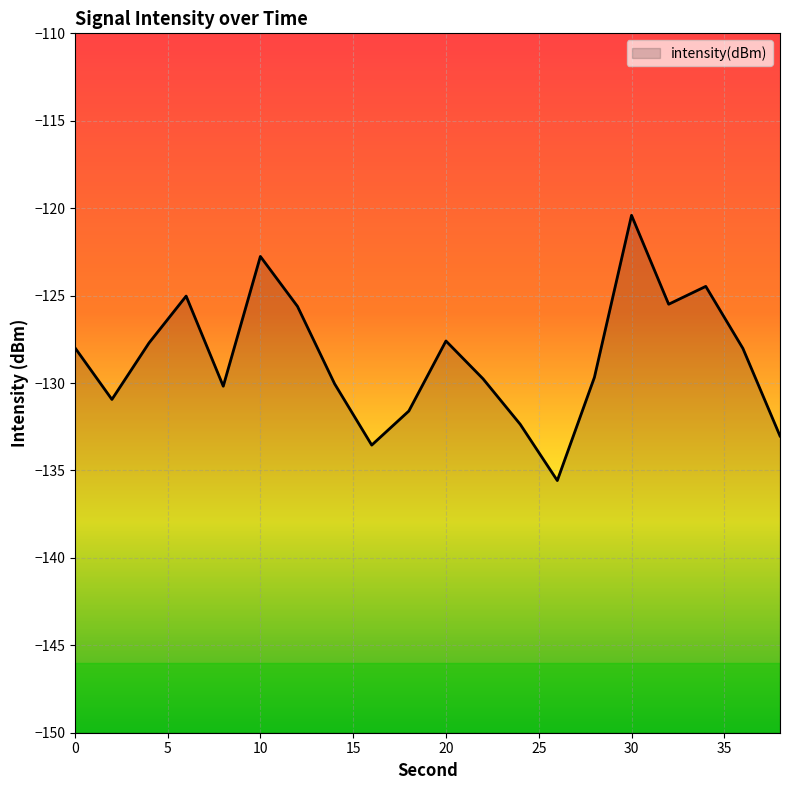

What is the greatest value displayed?

-120.4